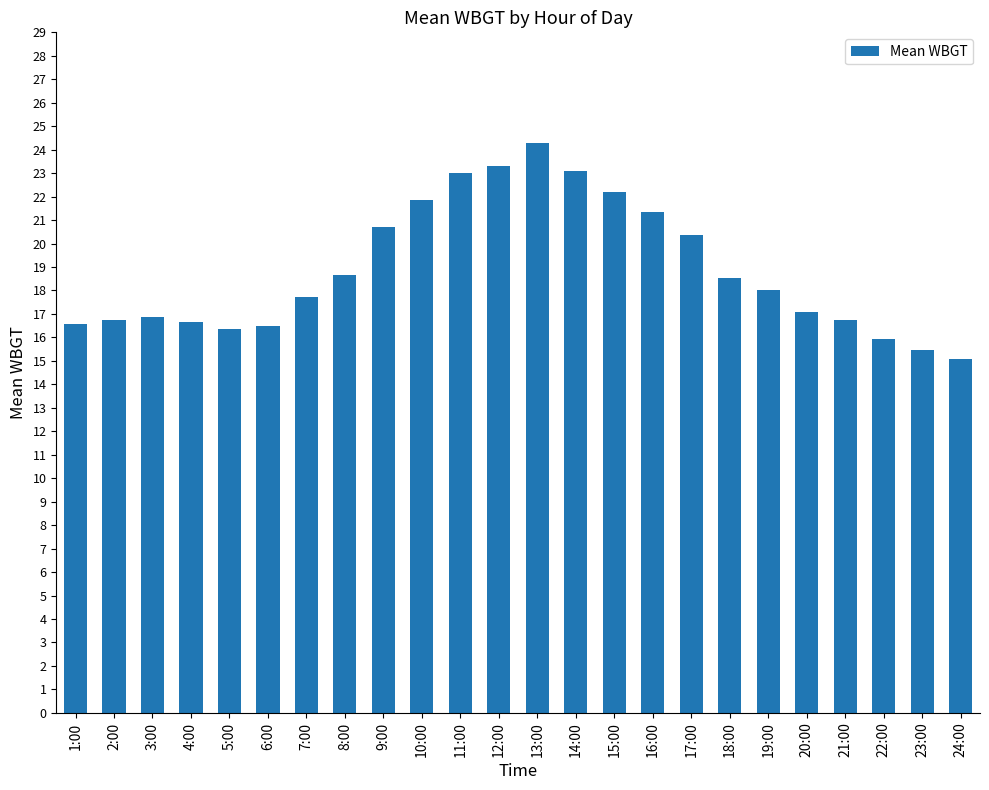

The value at 1:00 is 26.8. True or false?

False